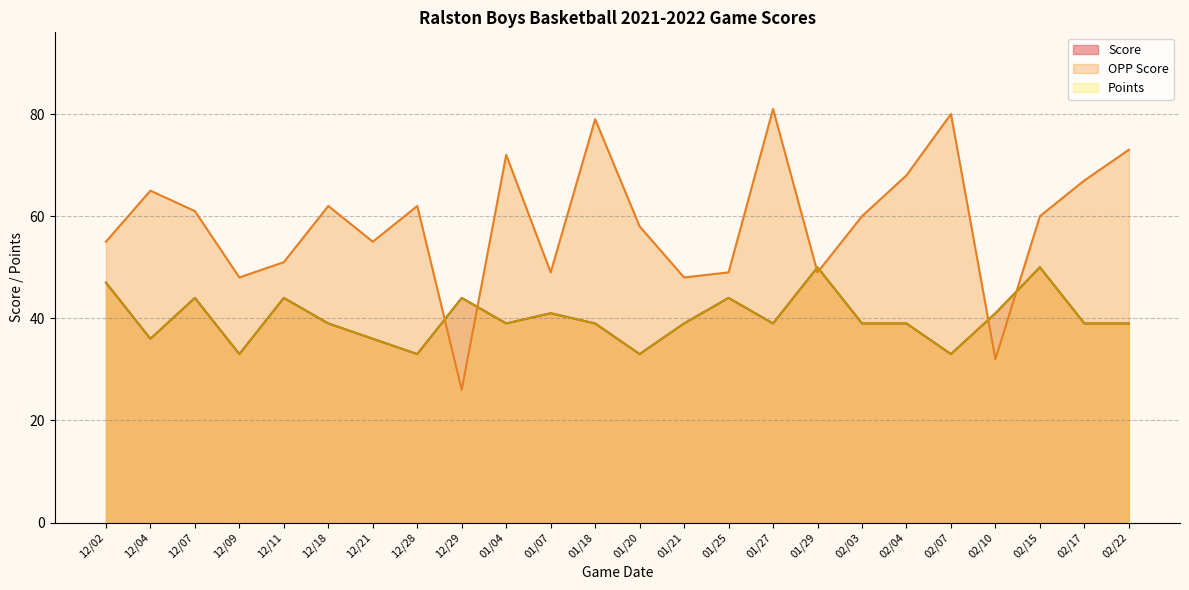

What is the approximate value of Score at 12/21, to the nearest 10?

40